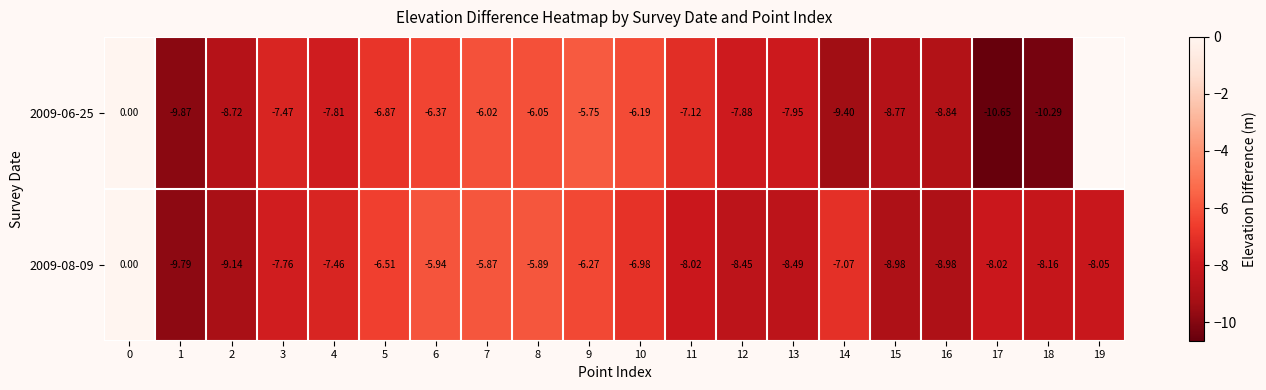

True or false: 2009-08-09 has a value of -1.6 at 4.

False